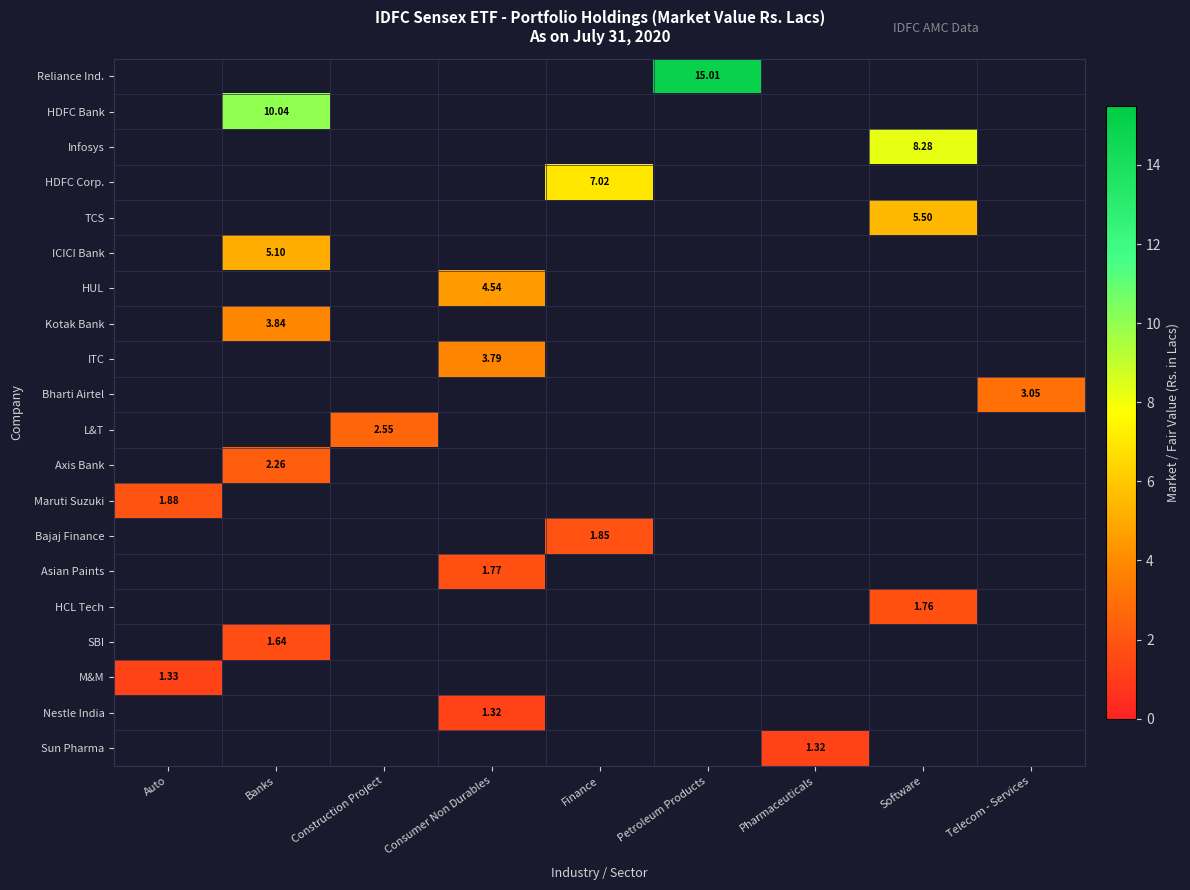

The value of Nestle India at Petroleum Products is 0.7. True or false?

False